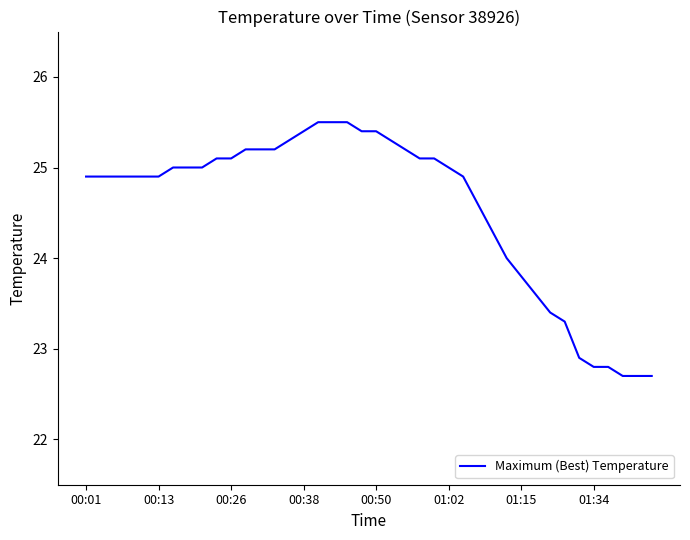

What is the difference between the maximum and minimum values?

2.8